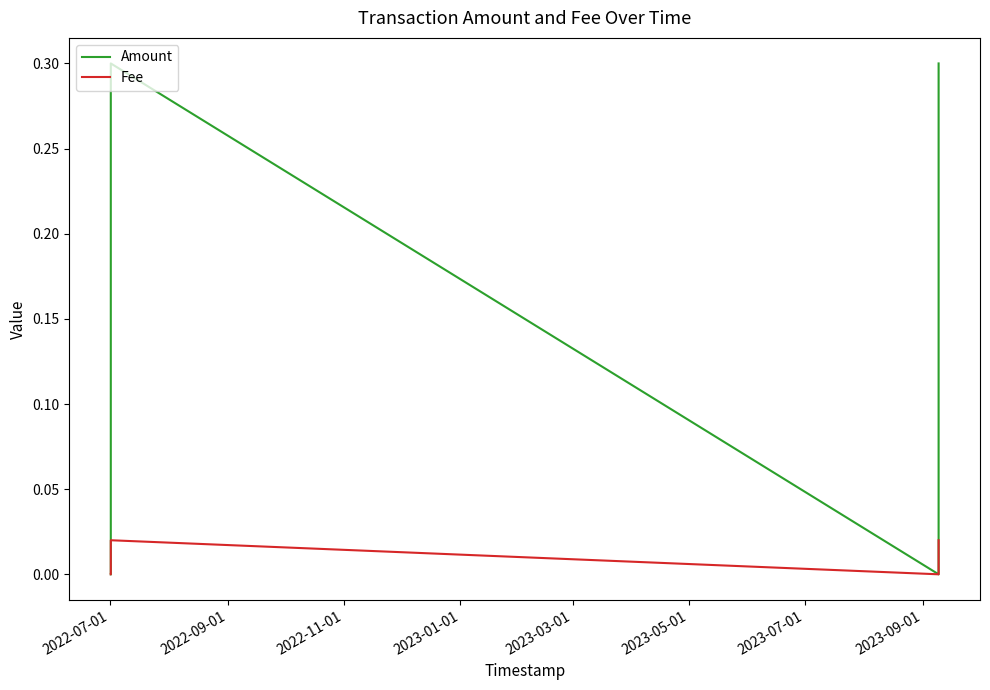

How many interior local peaks does the Amount series have?

1